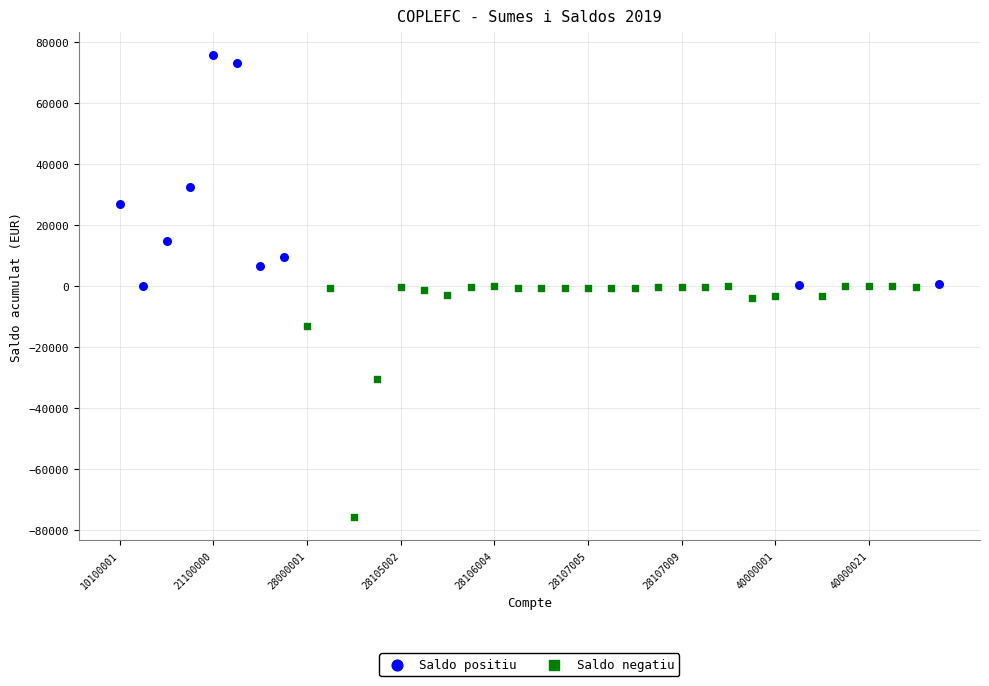

Which series reaches the minimum Y coordinate?

Saldo negatiu